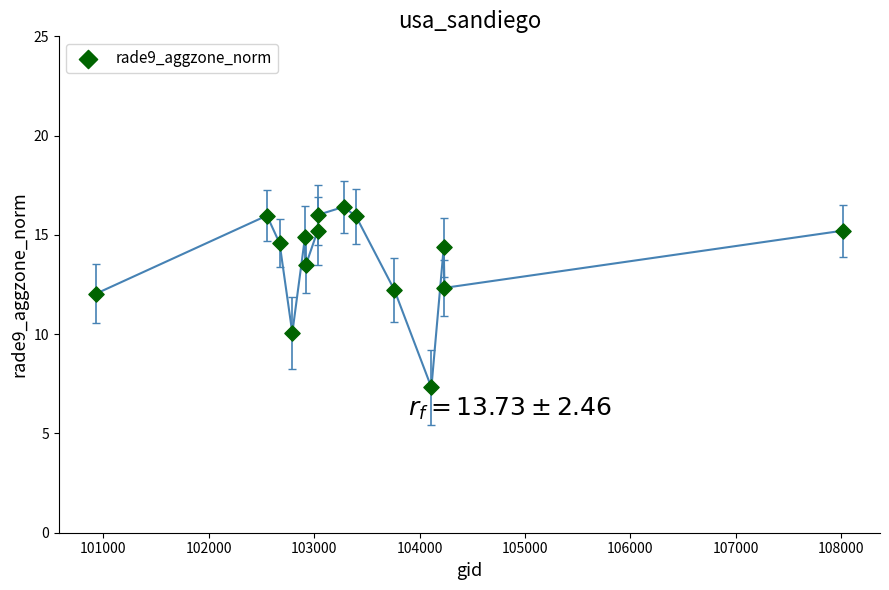

What is the range of X values (max minus min)?

7085.0